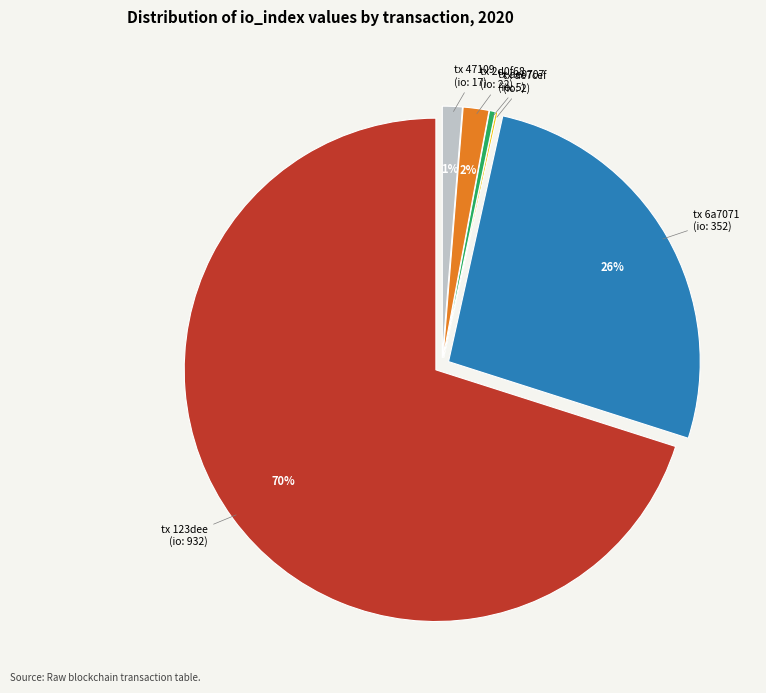

To the nearest percent, what is the average slice percentage?

17%